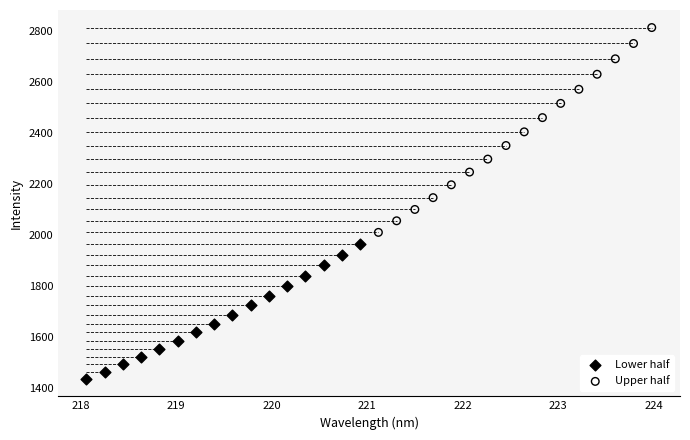

Which series has the widest spread of Y values?

Upper half